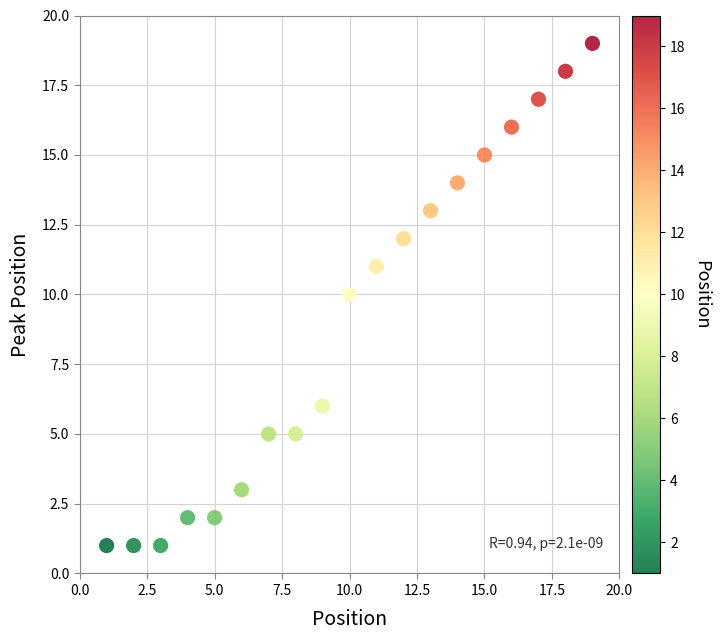

What is the range of Y values (max minus min)?

18